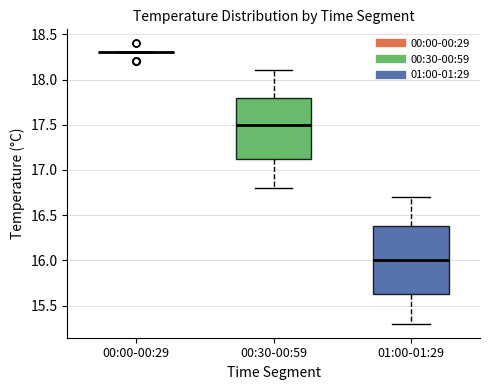

Which box is the tallest, from its lower edge to its upper edge?

01:00-01:29